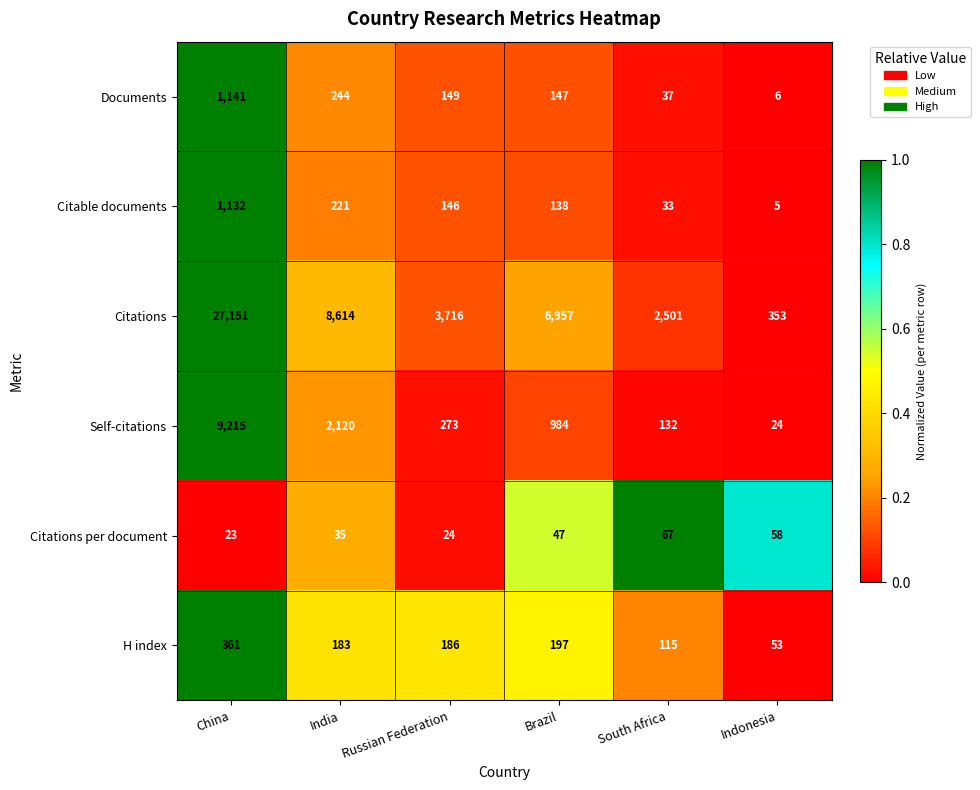

The Citations series shows 3716 at Russian Federation. True or false?

True